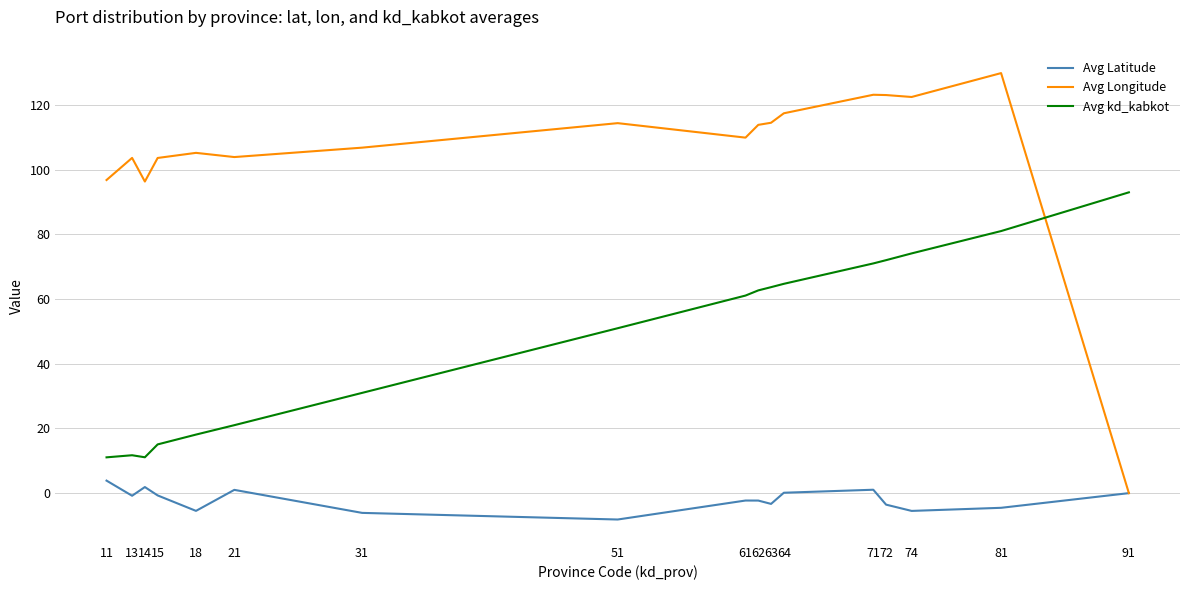

What are all the series names shown in the legend?

Avg Latitude, Avg Longitude, Avg kd_kabkot